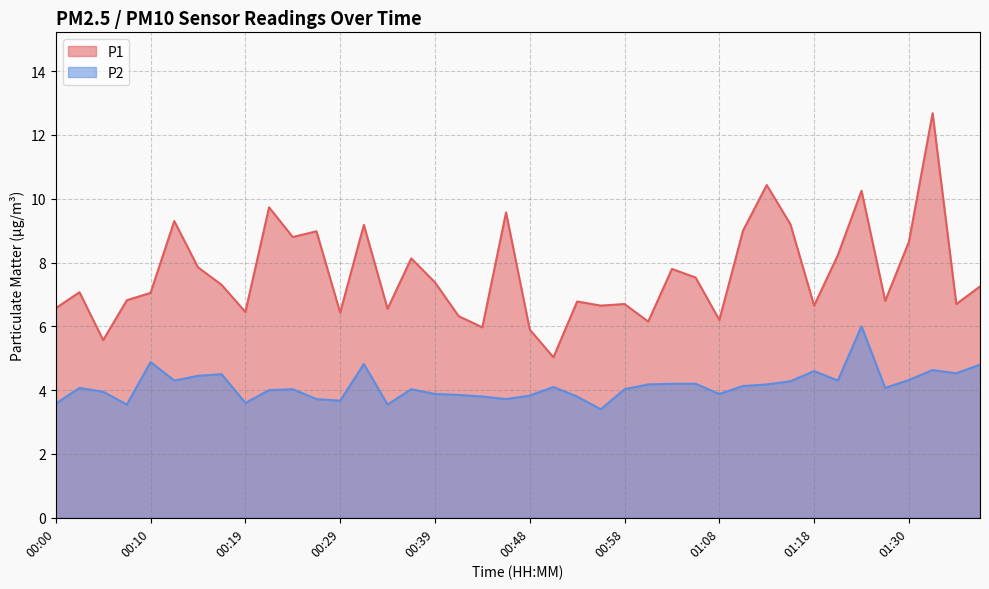

What is the sum of the P1 values at 00:10 and 00:00?

13.6